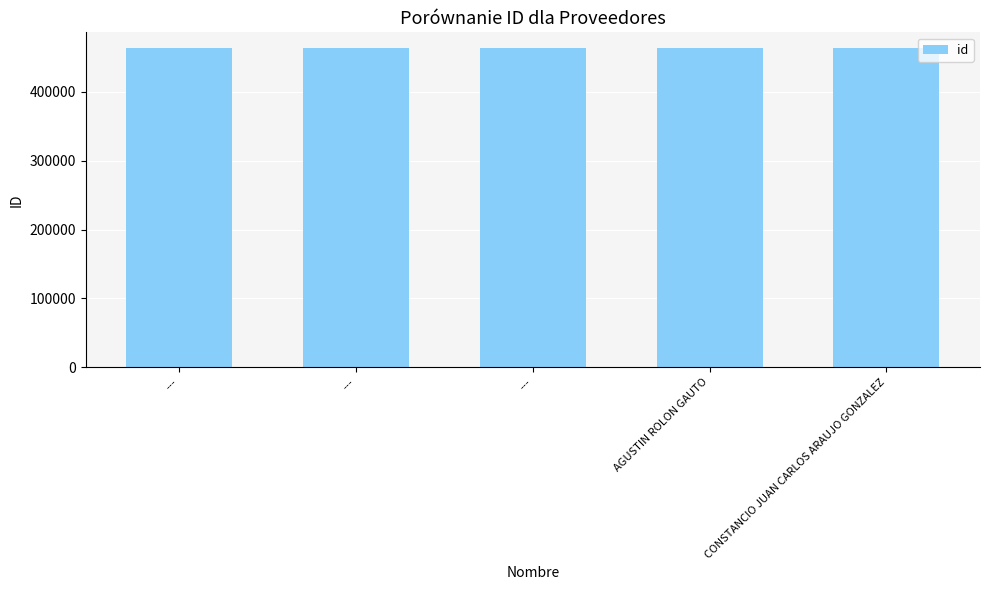

List the labels in order of value, smallest first.

---, ---, ---, CONSTANCIO JUAN CARLOS ARAUJO GONZALEZ, AGUSTIN ROLON GAUTO